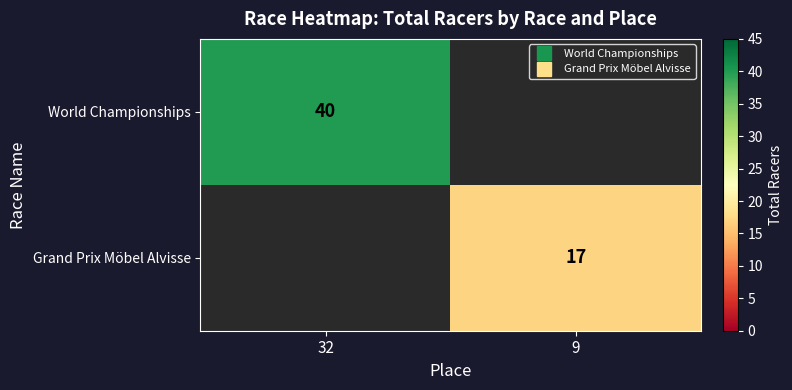

Is it true that World Championships equals 40 at 32?

True